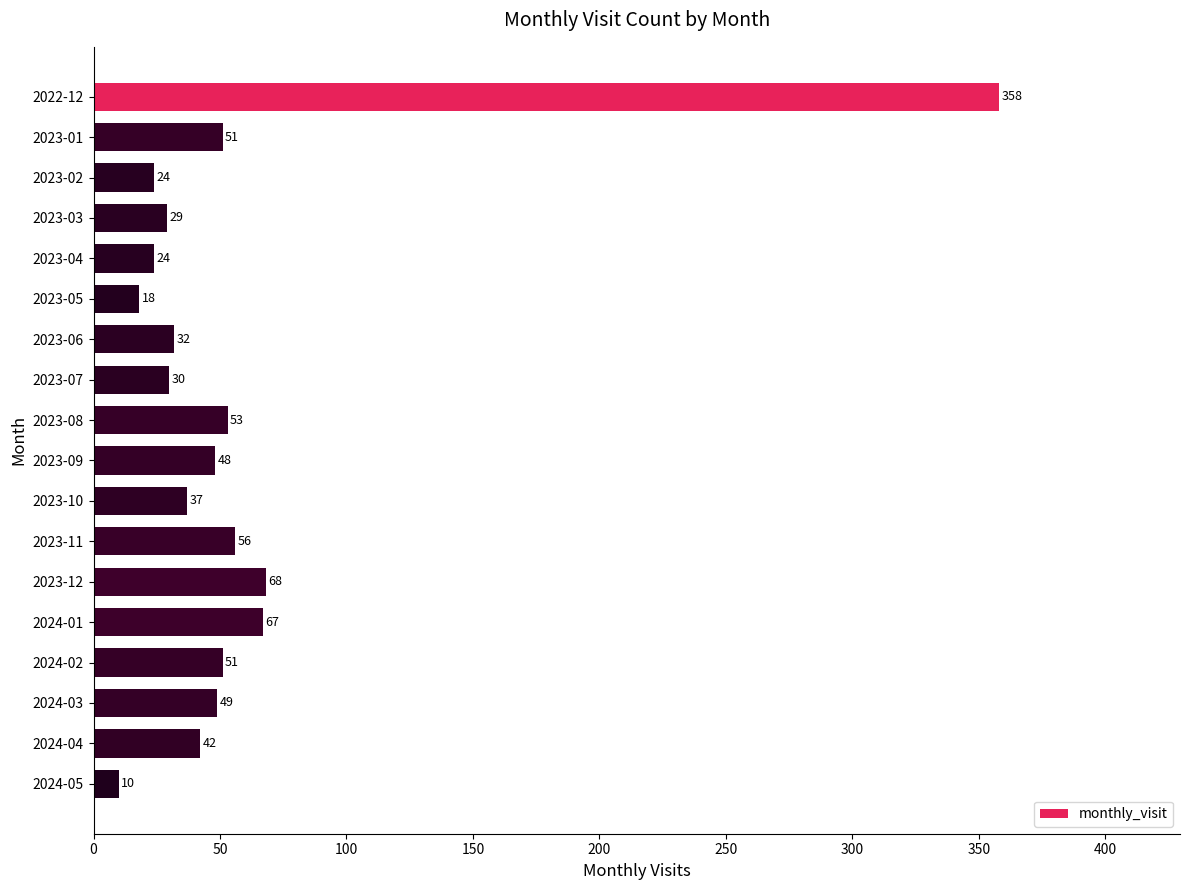

What is the label of the 12th bar from the bottom?

2023-06